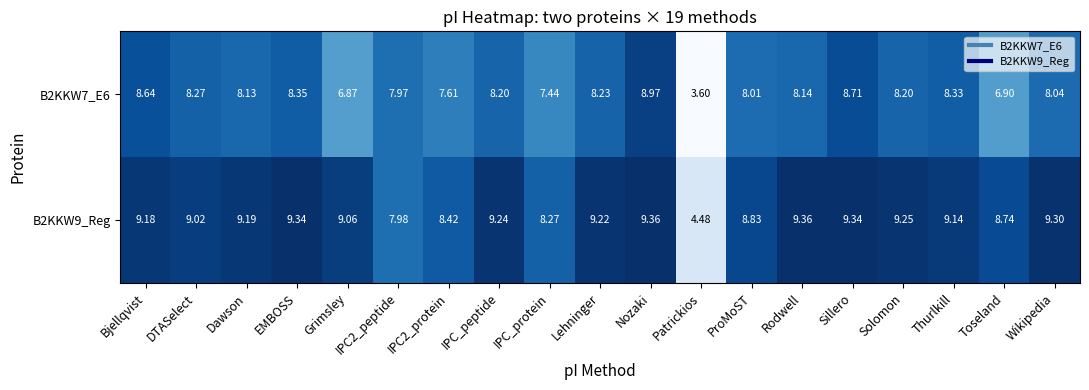

Which series changed the most between Lehninger and Sillero?

B2KKW7_E6